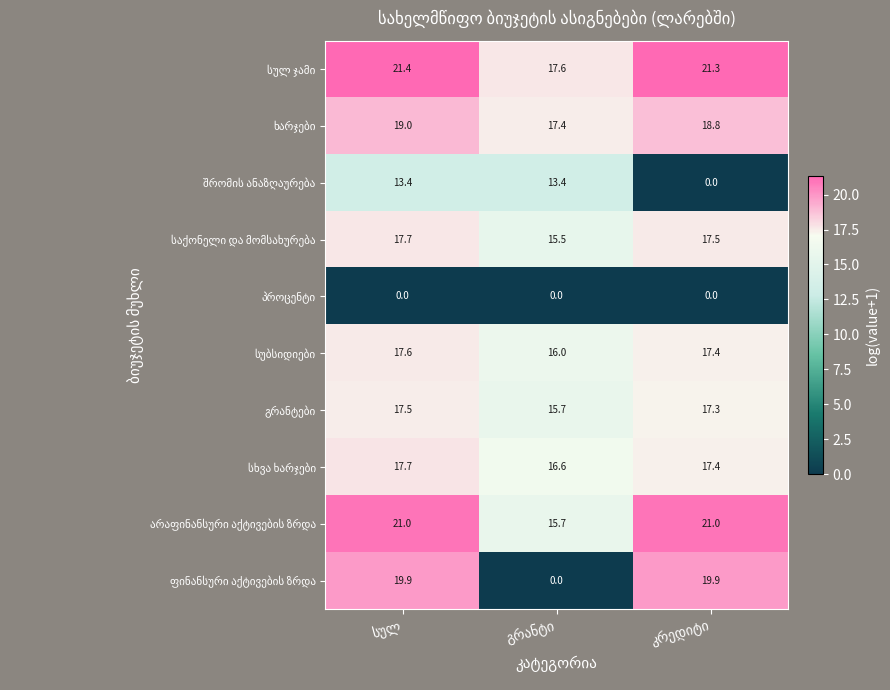

What is the maximum value shown in the chart?

21.4